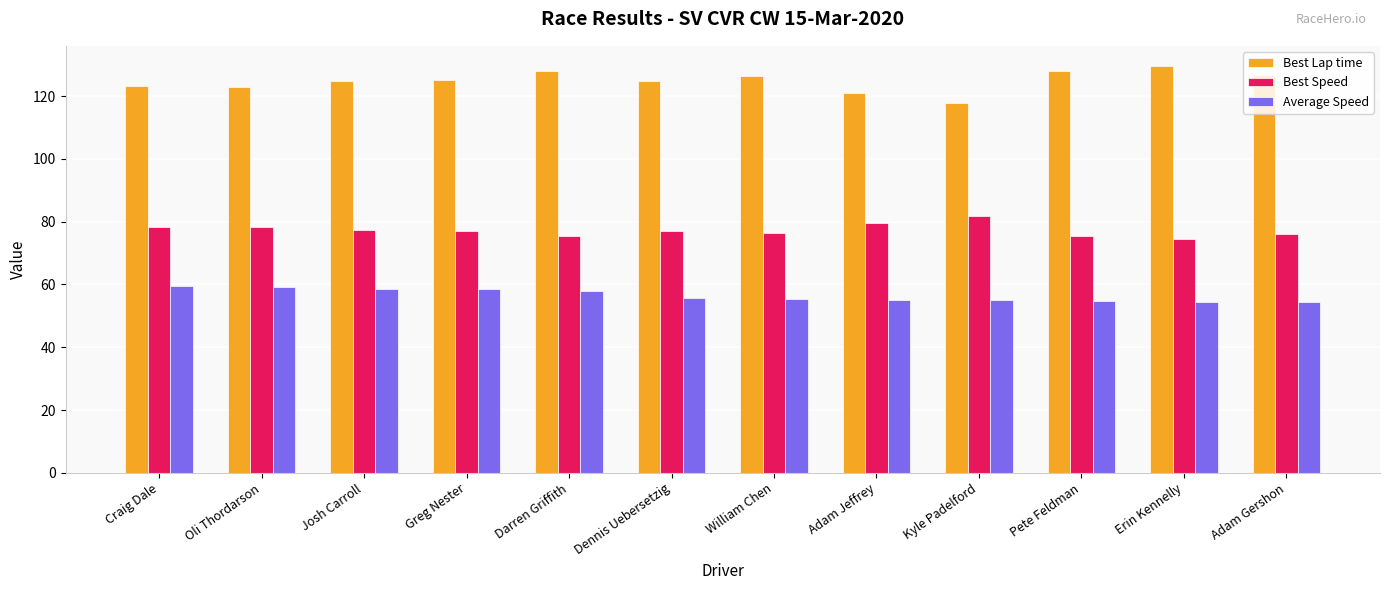

Does the chart contain stacked bars?

No